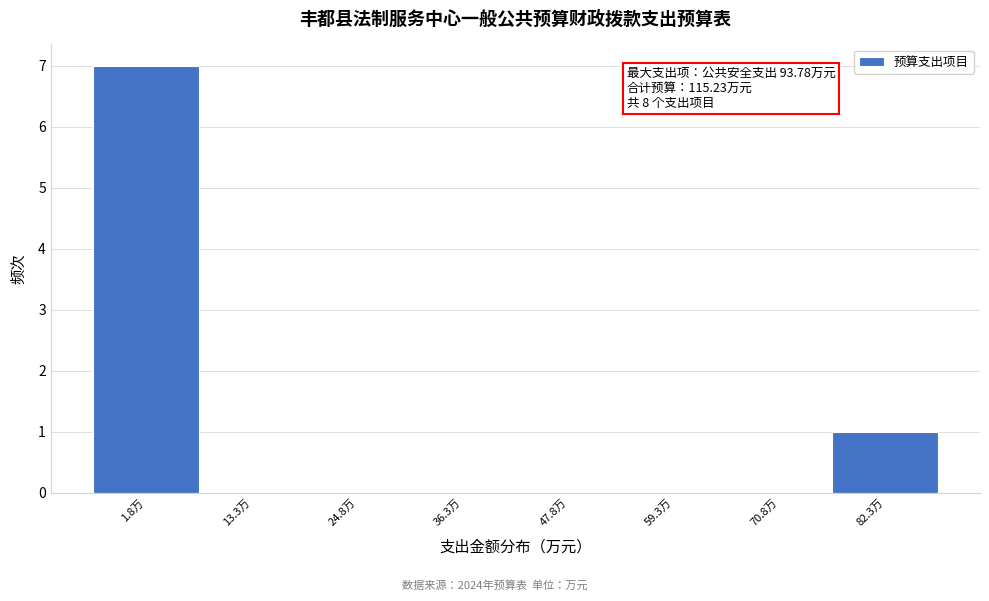

Reading right to left, what are all the values shown in this chart?

82.3万=1	70.8万=0	59.3万=0	47.8万=0	36.3万=0	24.8万=0	13.3万=0	1.8万=7